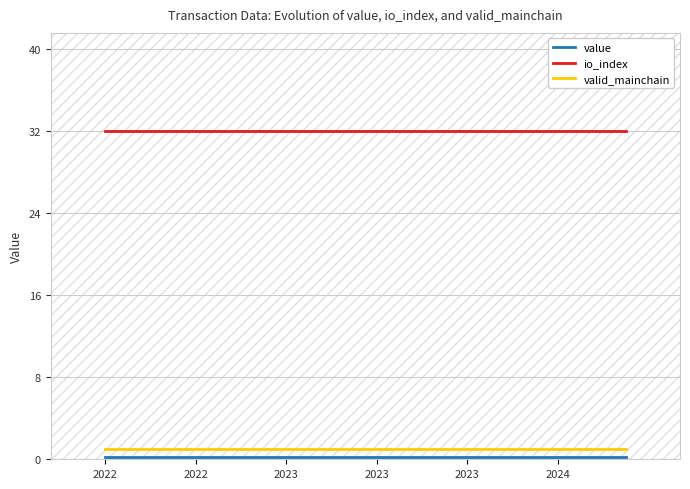

What is the minimum value shown in the chart?

0.2